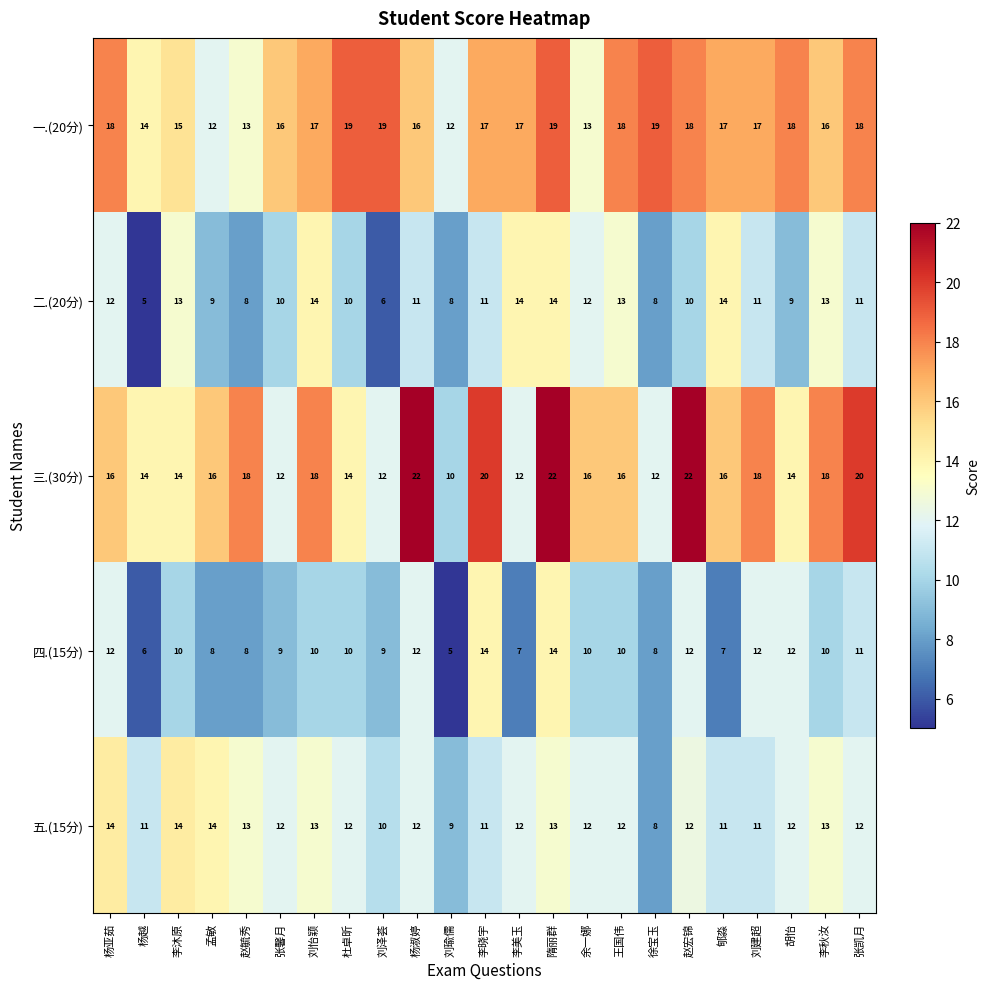

What is the greatest value displayed?

22